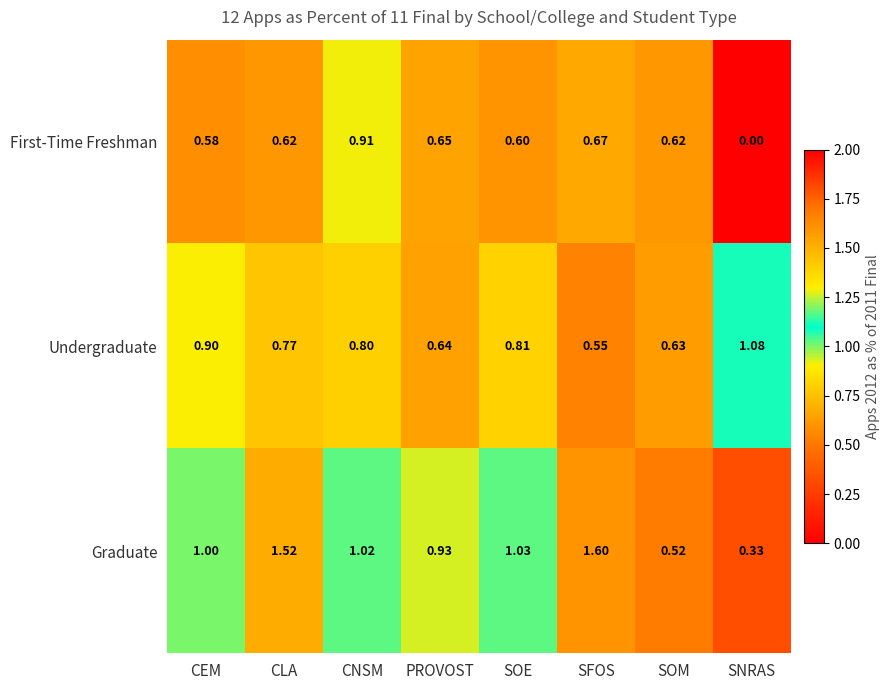

List the series in order of their peak value, lowest first.

First-Time Freshman, Undergraduate, Graduate